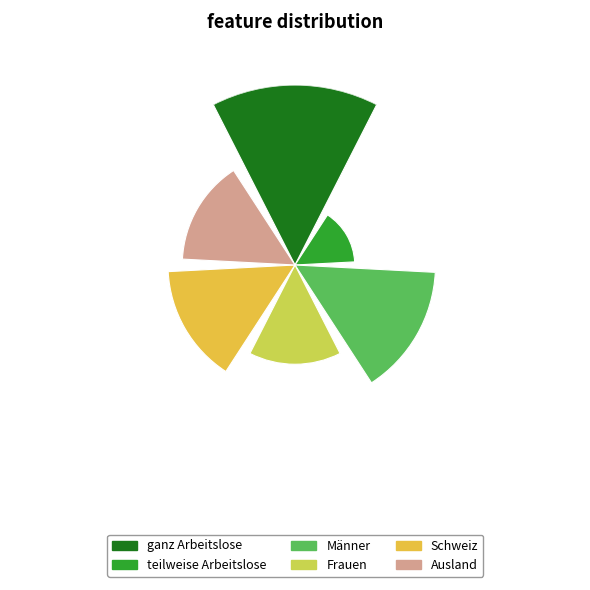

To the nearest percent, what is the difference between the largest and smallest slice percentages?

17%